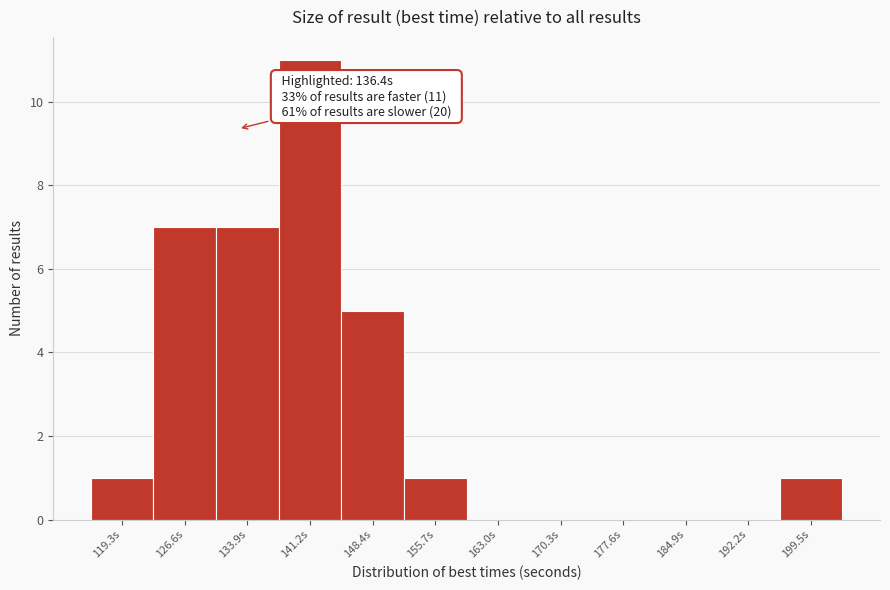

Reading left to right, extract all data points from this chart.

119.3s=1	126.6s=7	133.9s=7	141.2s=11	148.4s=5	155.7s=1	163.0s=0	170.3s=0	177.6s=0	184.9s=0	192.2s=0	199.5s=1